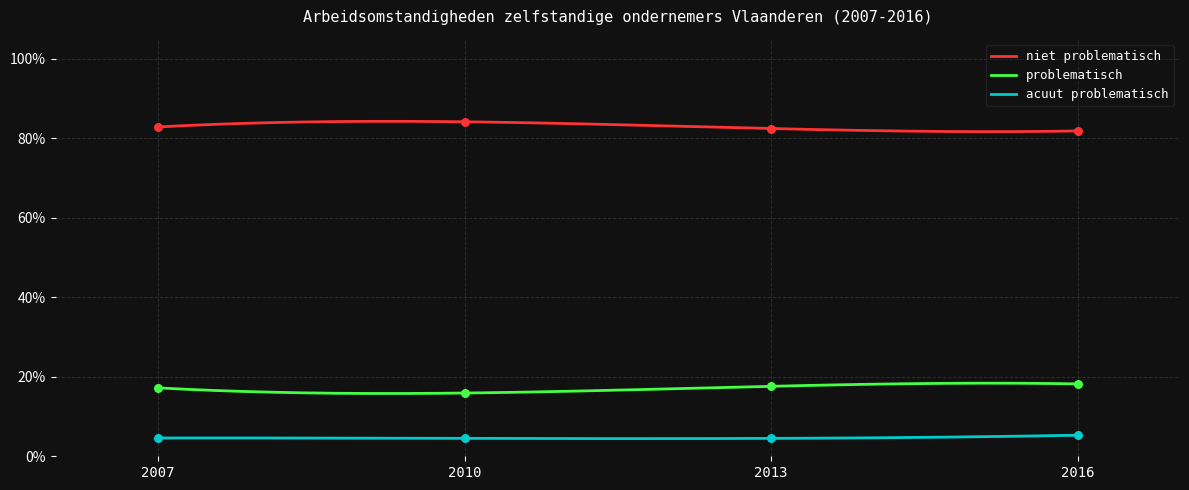

Is the value of acuut problematisch at 2016 greater than the value of problematisch at 2013?

No